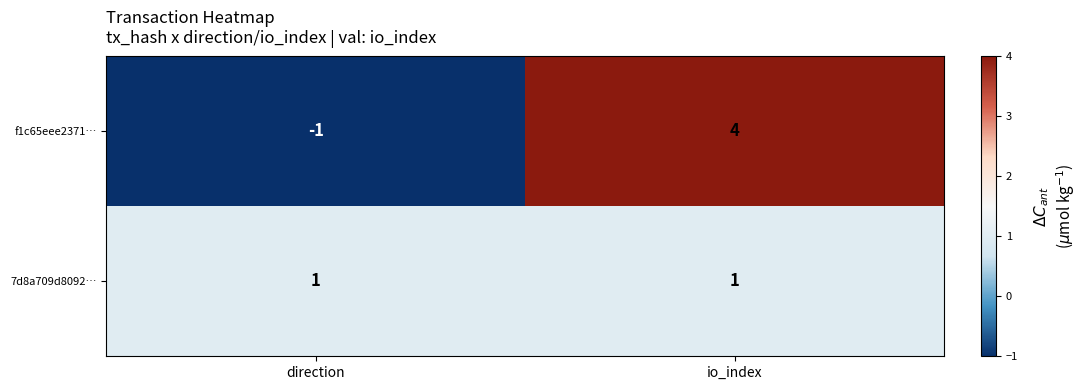

The value of f1c65eee2371… at direction is -1. True or false?

True